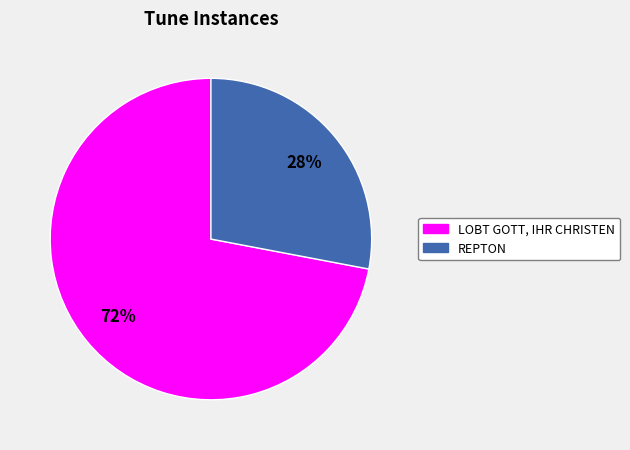

Between REPTON and LOBT GOTT, IHR CHRISTEN, which is larger?

LOBT GOTT, IHR CHRISTEN